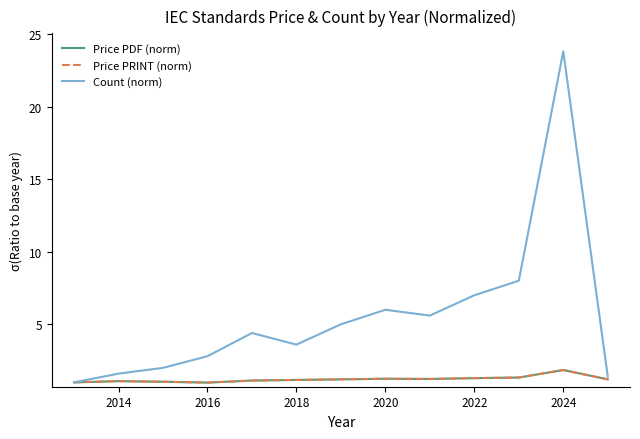

How many lines are shown in the chart?

3